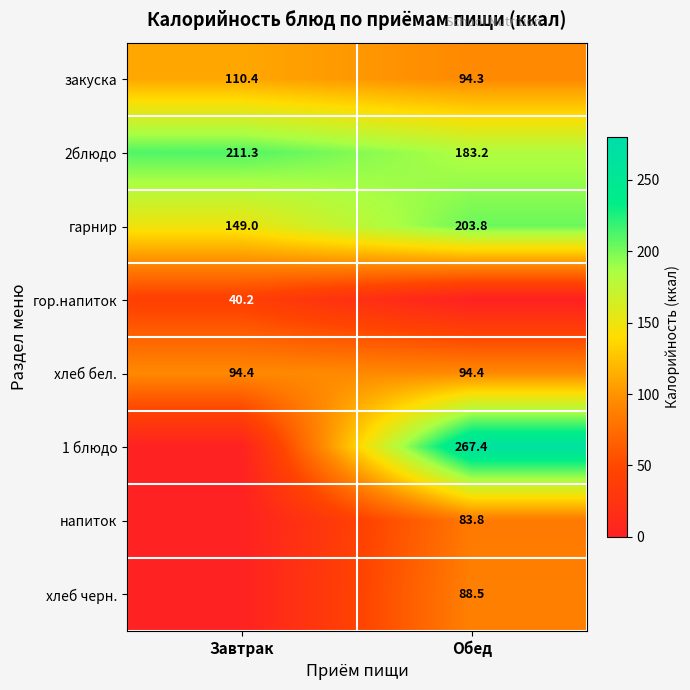

Is the value of гарнир at Обед greater than the value of закуска at Обед?

Yes